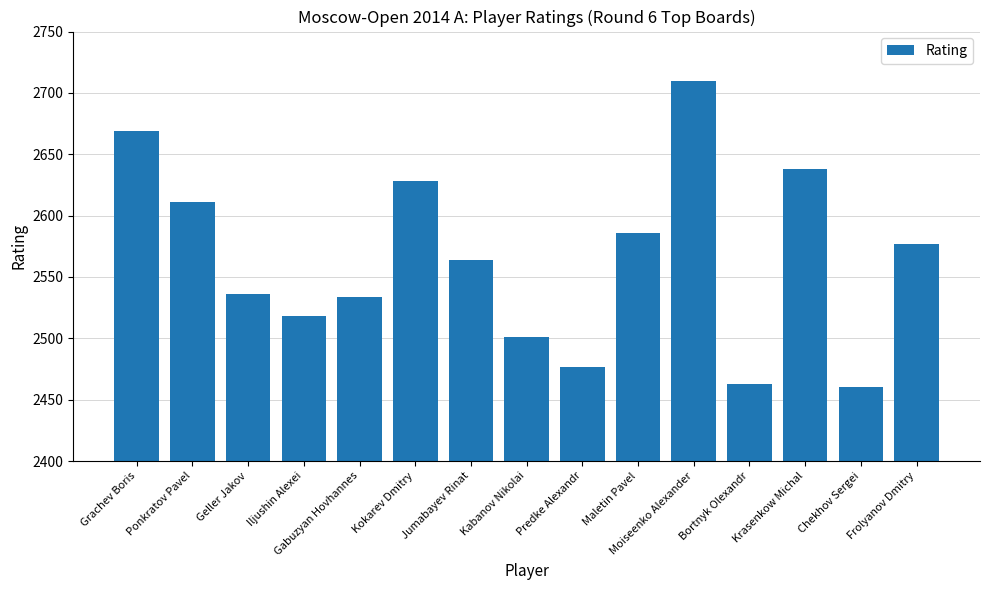

Reading left to right, transcribe all the data shown in this chart.

Grachev Boris=2669	Ponkratov Pavel=2611	Geller Jakov=2536	Iljushin Alexei=2518	Gabuzyan Hovhannes=2534	Kokarev Dmitry=2628	Jumabayev Rinat=2564	Kabanov Nikolai=2501	Predke Alexandr=2477	Maletin Pavel=2586	Moiseenko Alexander=2710	Bortnyk Olexandr=2463	Krasenkow Michal=2638	Chekhov Sergei=2460	Frolyanov Dmitry=2577